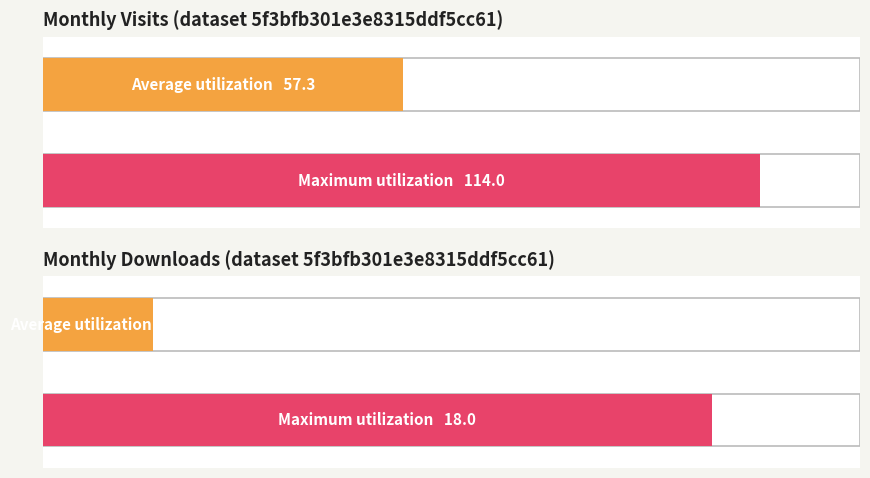

Which series has the largest range (max minus min)?

monthly_visit